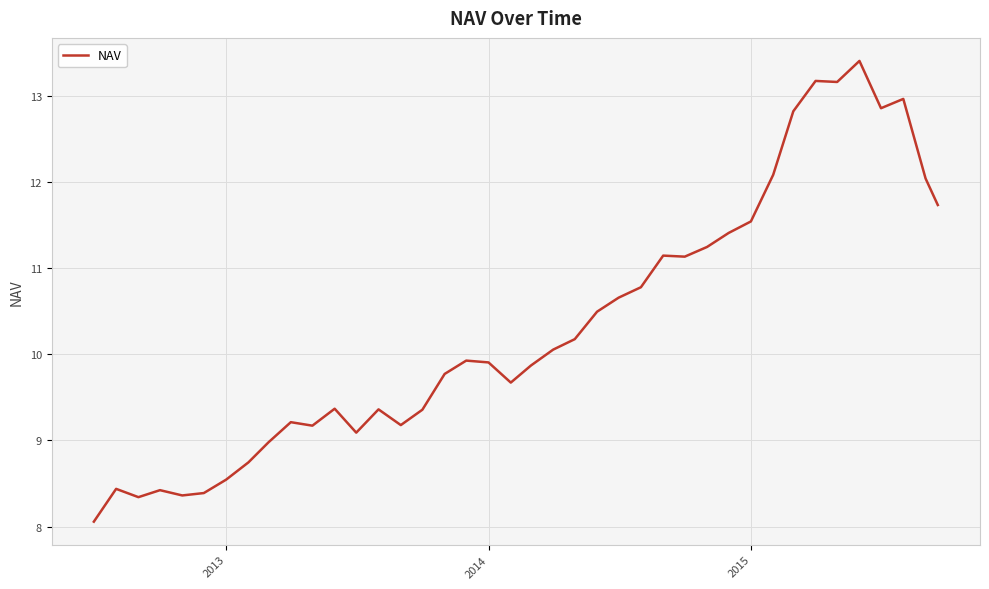

What is the maximum value shown in the chart?

13.4